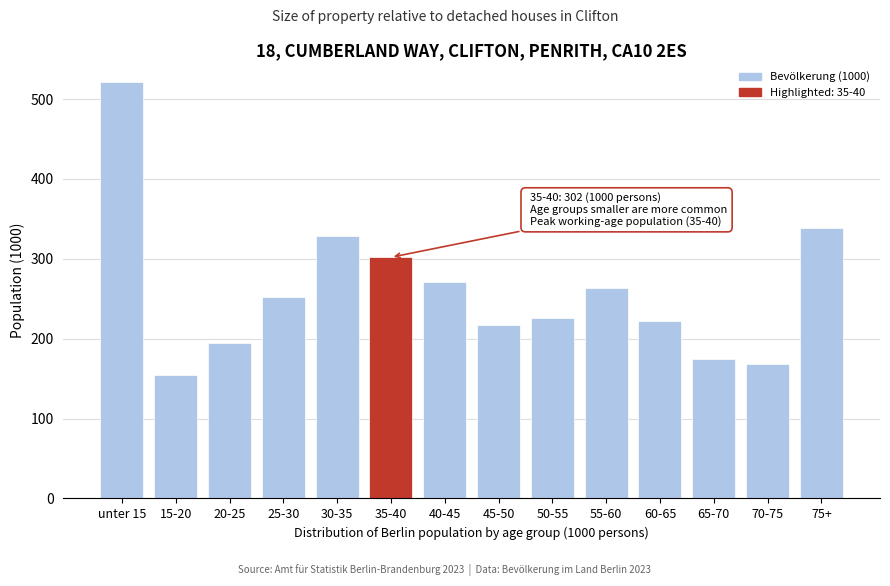

Reading right to left, what are all the values shown in this chart?

75+=339	70-75=168	65-70=174	60-65=222	55-60=264	50-55=226	45-50=217	40-45=271	35-40=302	30-35=329	25-30=252	20-25=195	15-20=155	unter 15=521